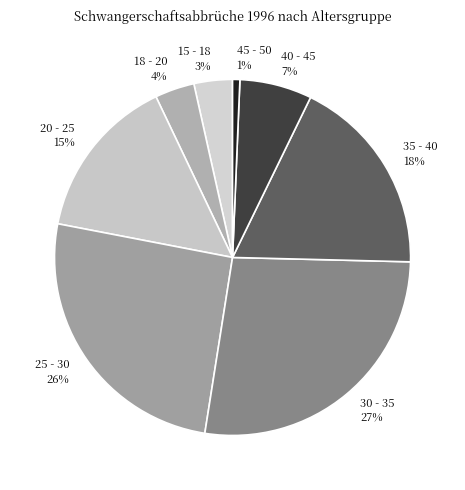

True or false: 40 - 45 accounts for 7% of the total.

True